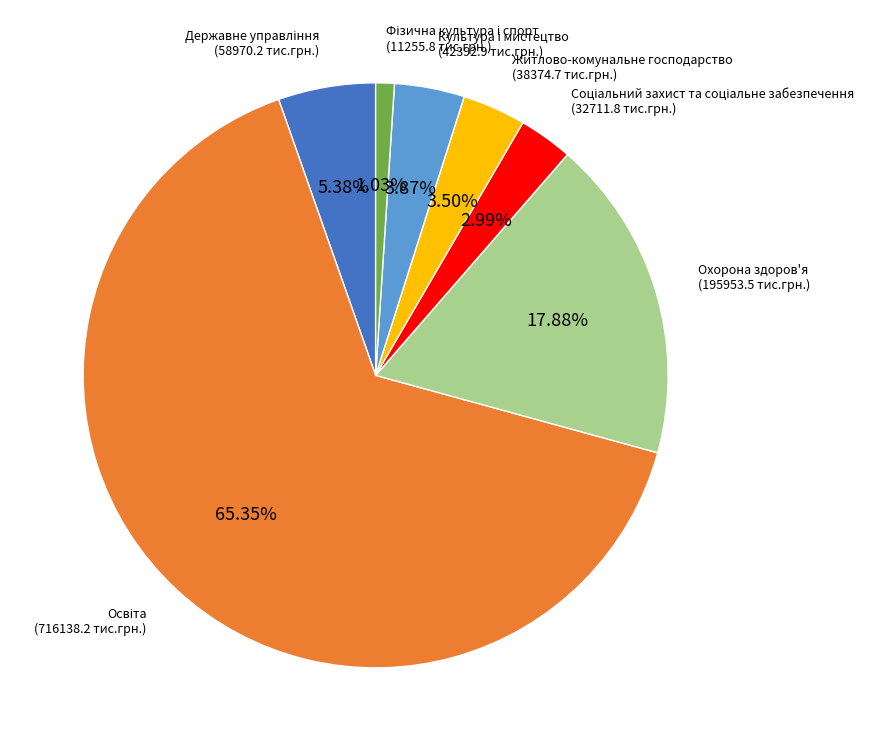

Does Охорона здоров'я account for over 50% of the chart?

No